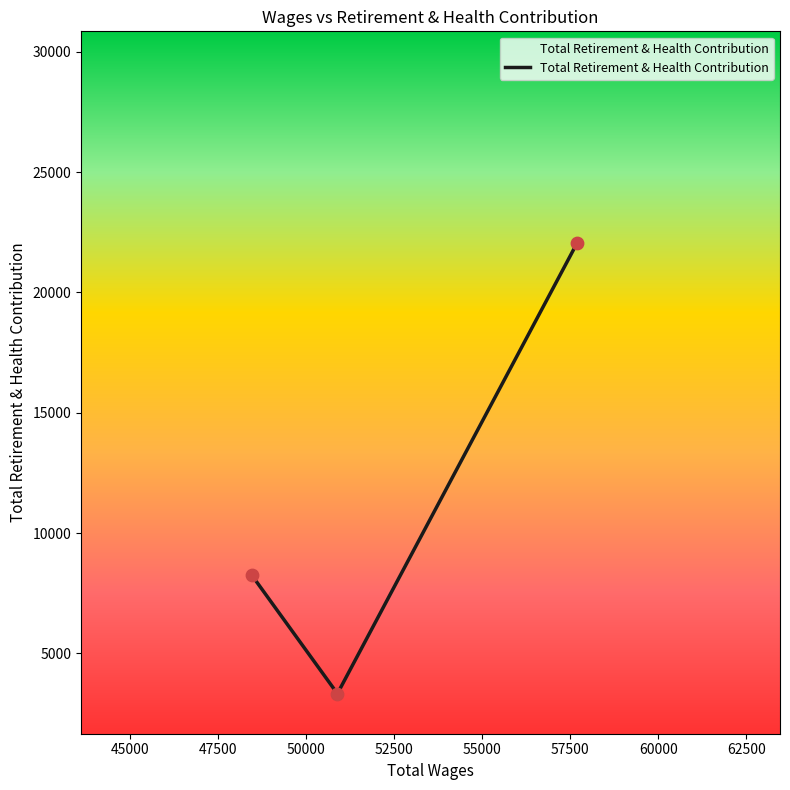

What is the difference between the maximum and minimum values?

18705